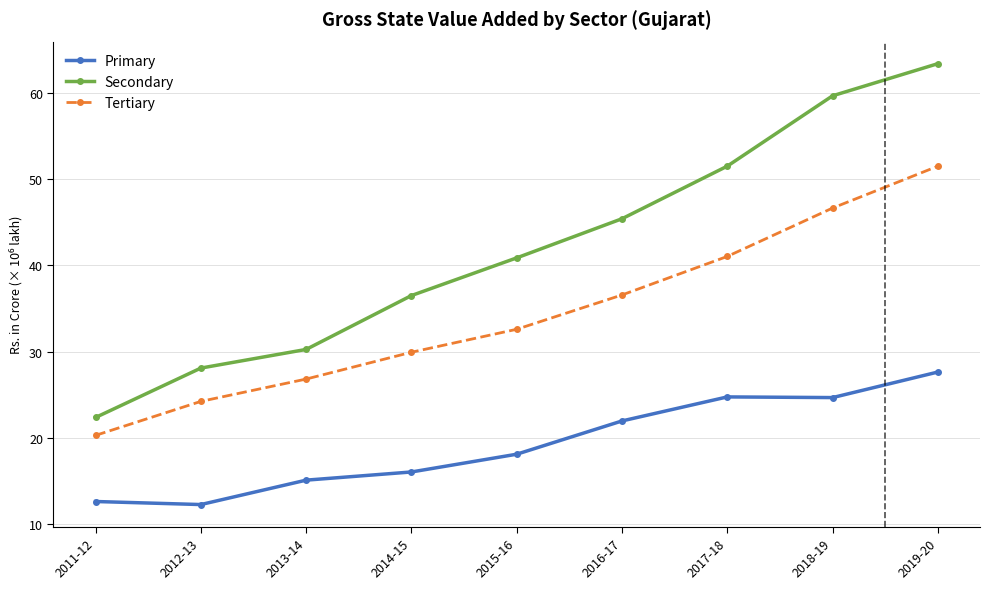

At which category is the sum across all series the highest?

2019-20